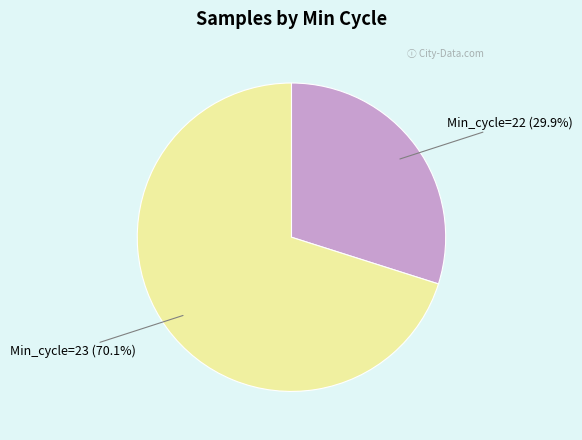

Is there a majority slice in this chart?

Yes